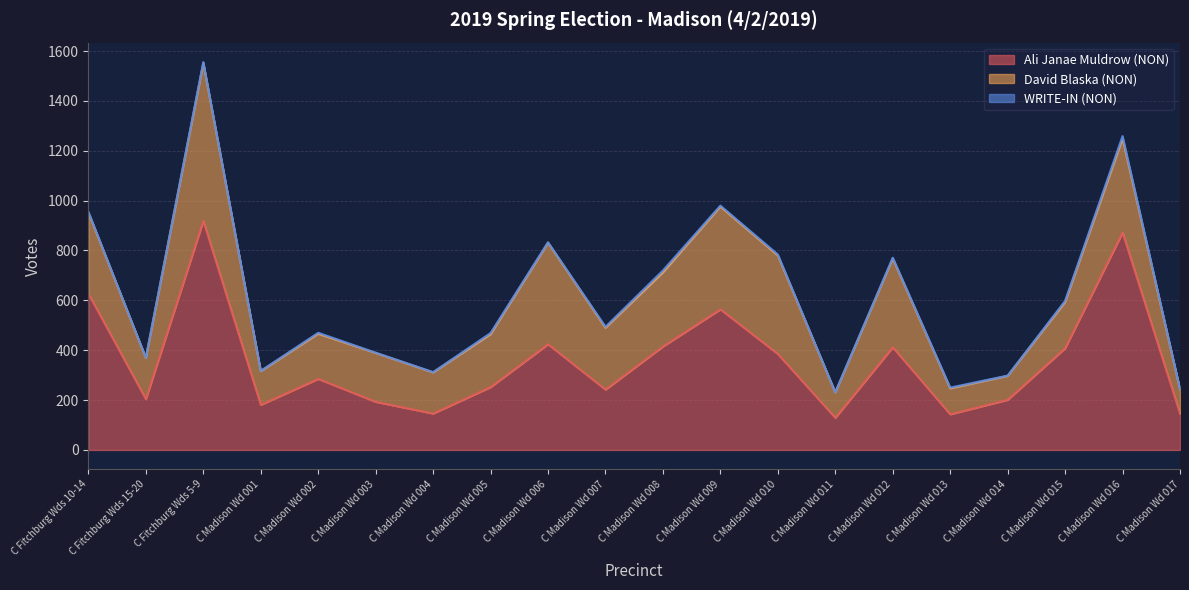

What value does the Ali Janae Muldrow (NON) series have at C Madison Wd 011?

129